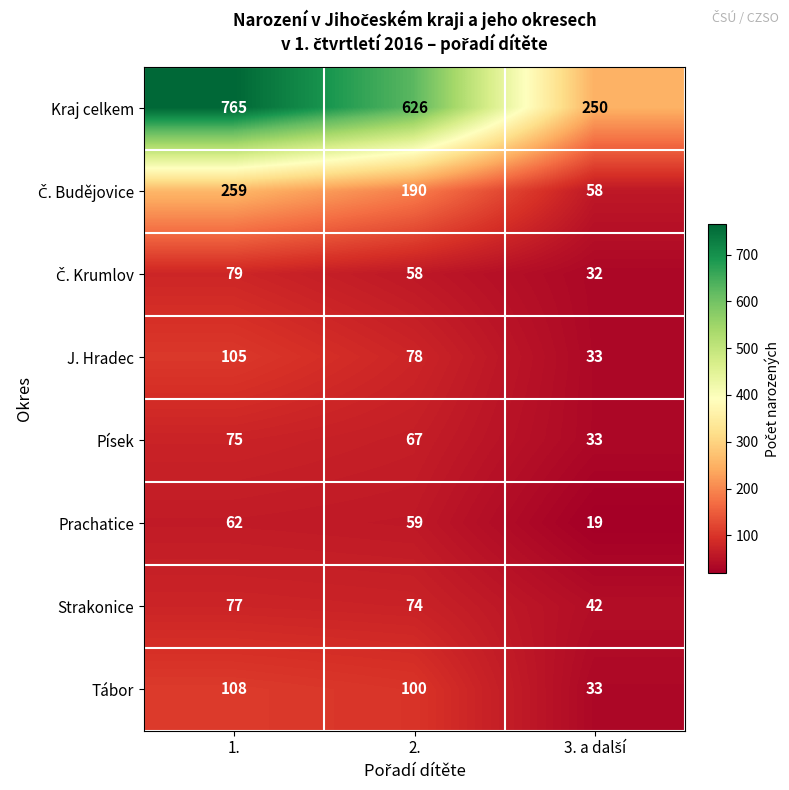

Count the number of data series in this chart.

8